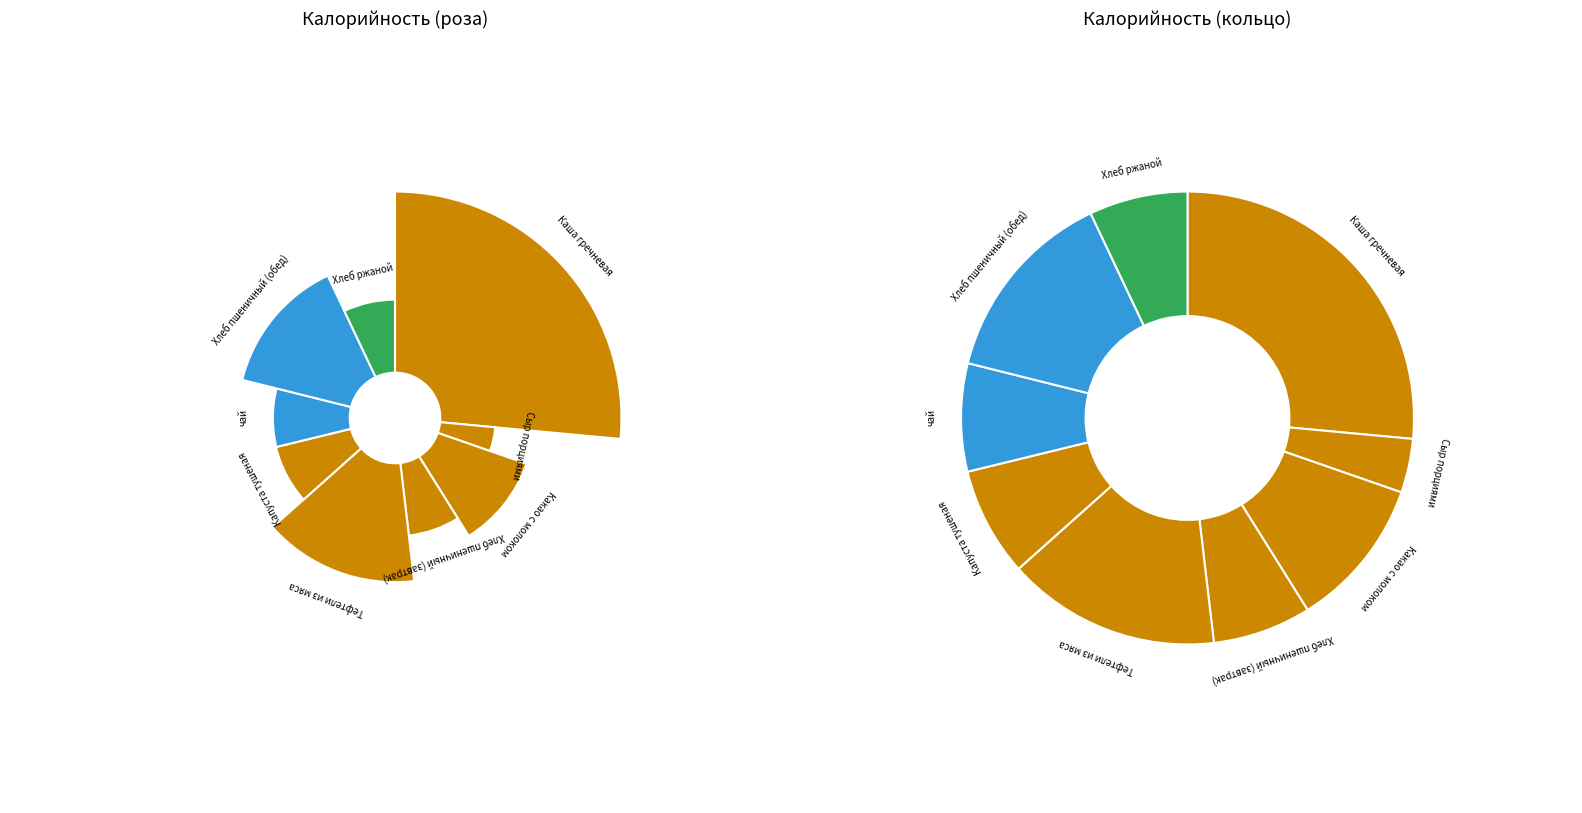

Is it true that чай is 1% of the pie?

False